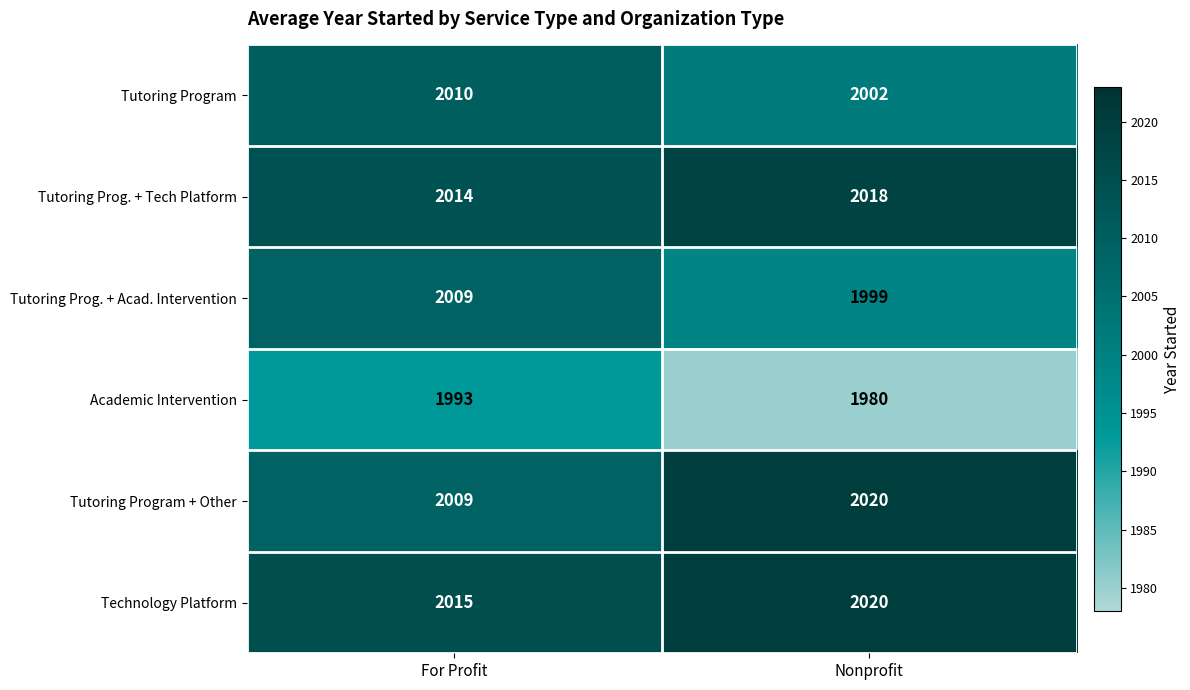

What is the sum of the Technology Platform values at Nonprofit and For Profit?

4035